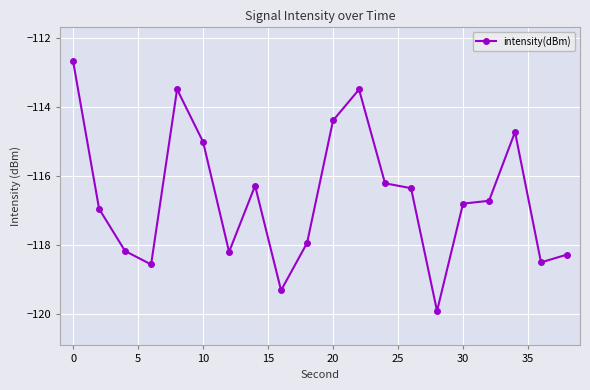

How many data points are less than -116?

14